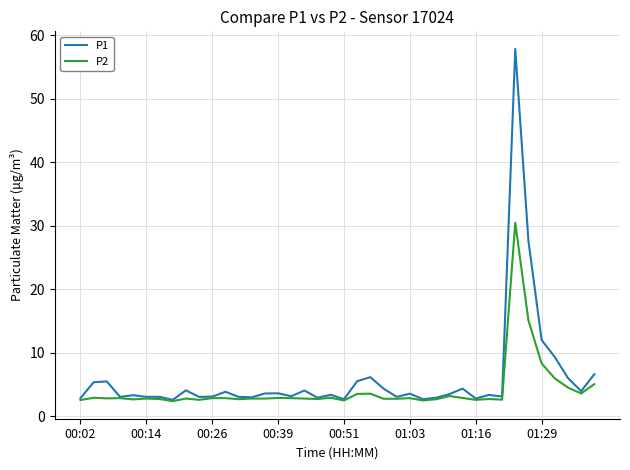

What is the maximum value for P2?

30.5